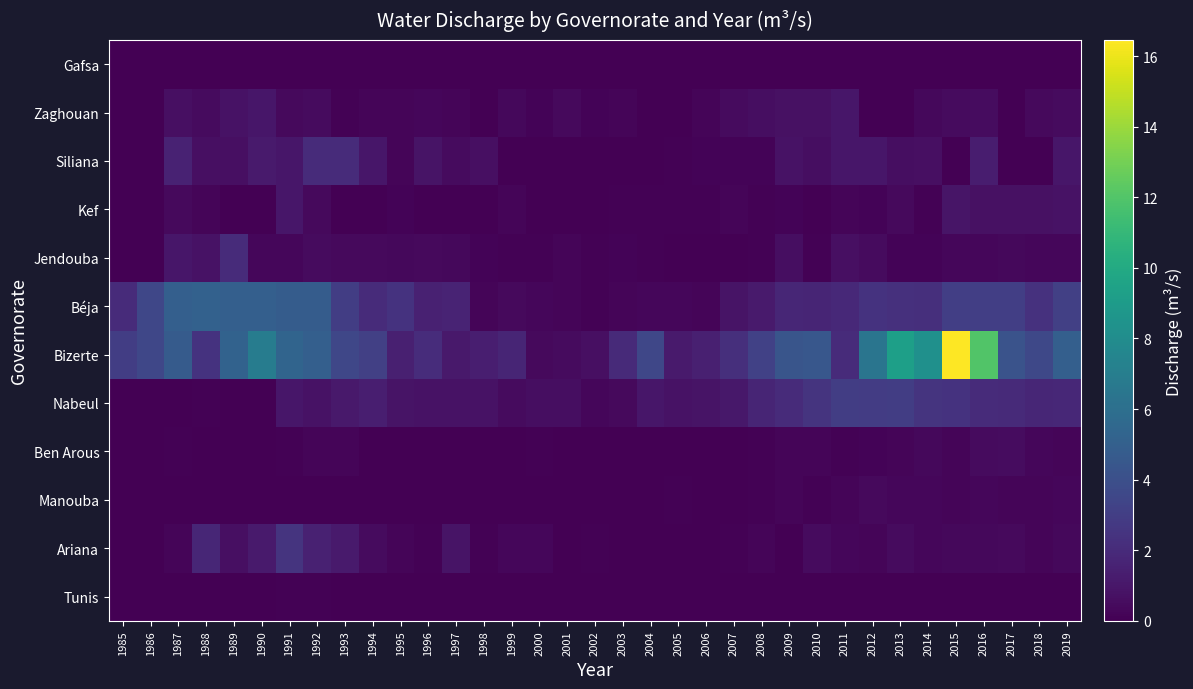

Between 2000 and 1990, which is larger?

2000